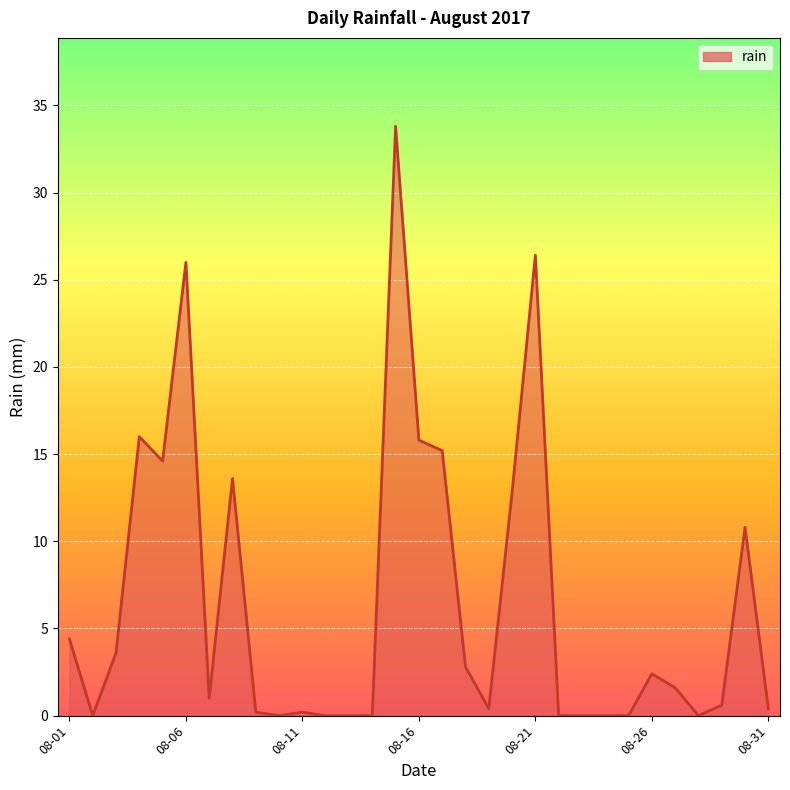

What is the greatest value displayed?

33.8